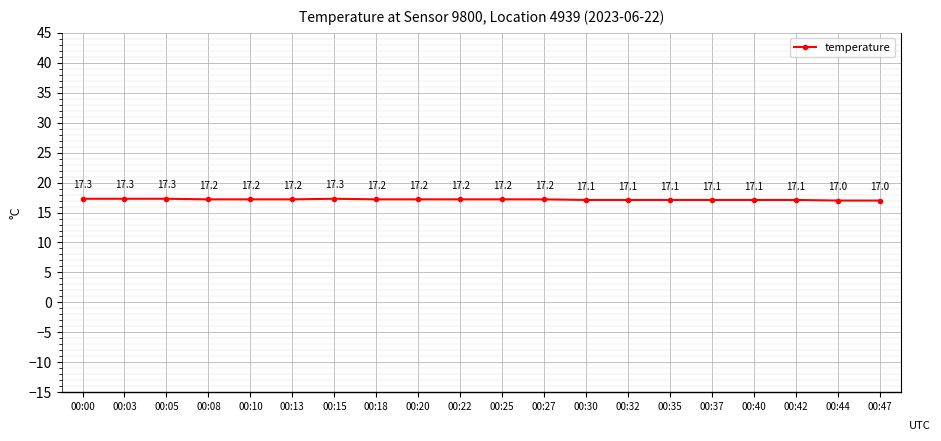

Approximately how many times larger is the value at 00:44 compared to 00:47?

1.0